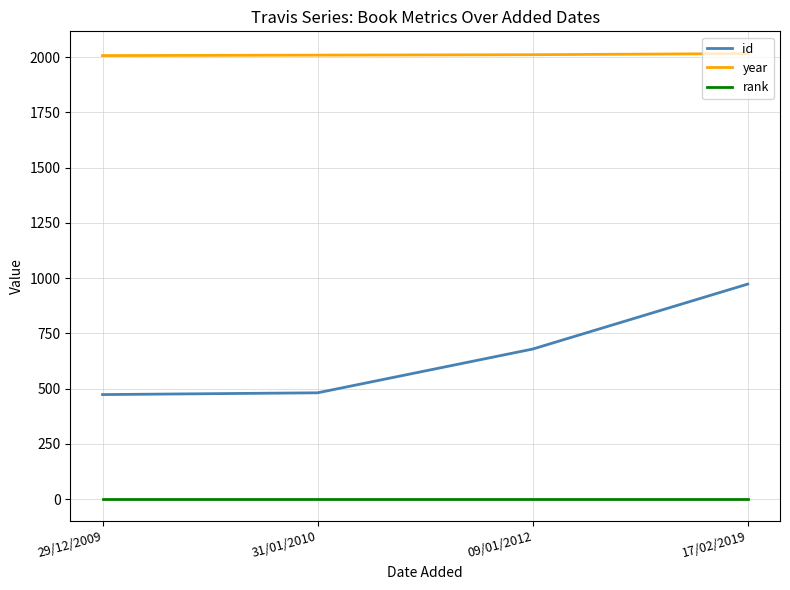

What is the highest value of the id series?

973